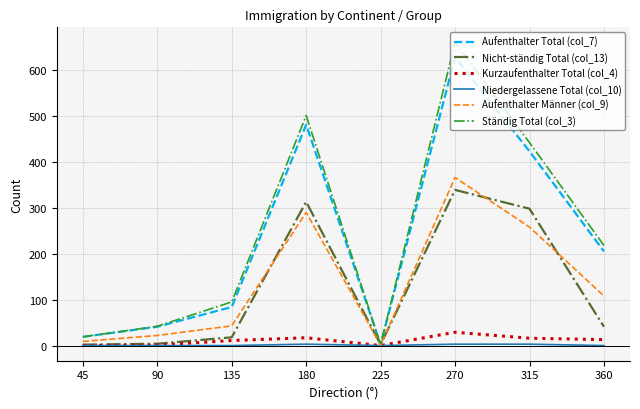

Rank the series by their maximum value, from lowest to highest.

Niedergelassene Total (col_10), Kurzaufenthalter Total (col_4), Nicht-ständig Total (col_13), Aufenthalter Männer (col_9), Aufenthalter Total (col_7), Ständig Total (col_3)